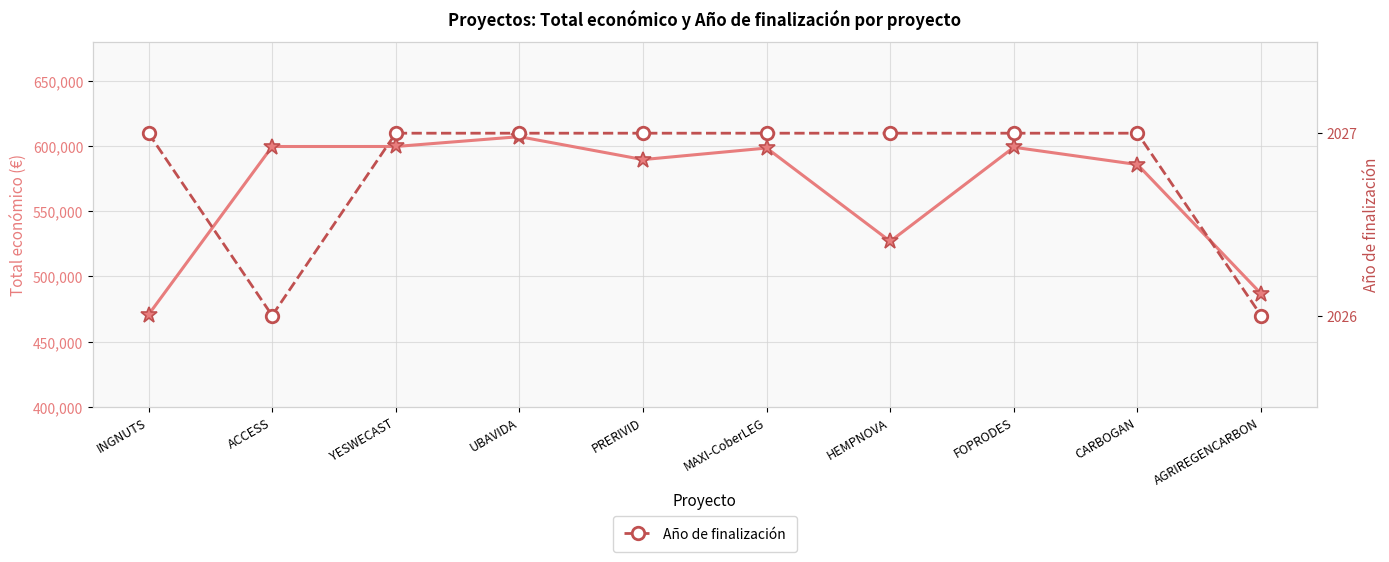

What is the lowest value of the Año de finalización series?

2026